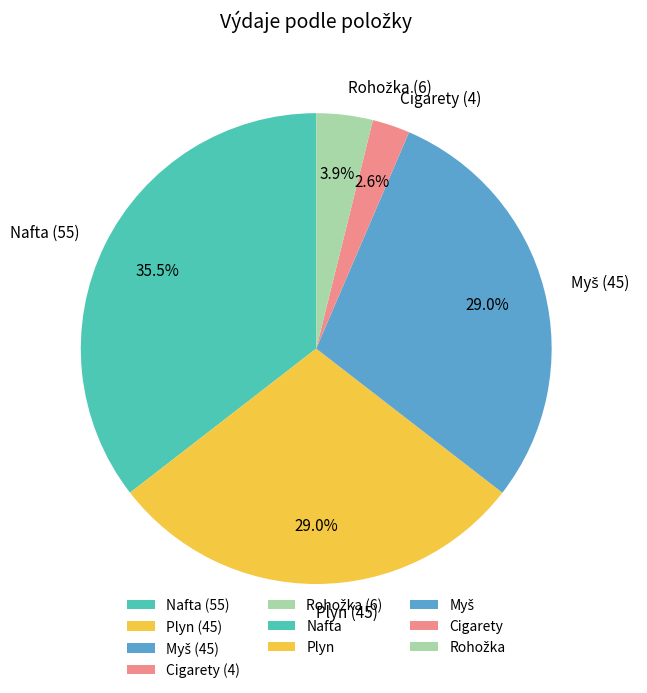

Does any single category account for the majority?

No